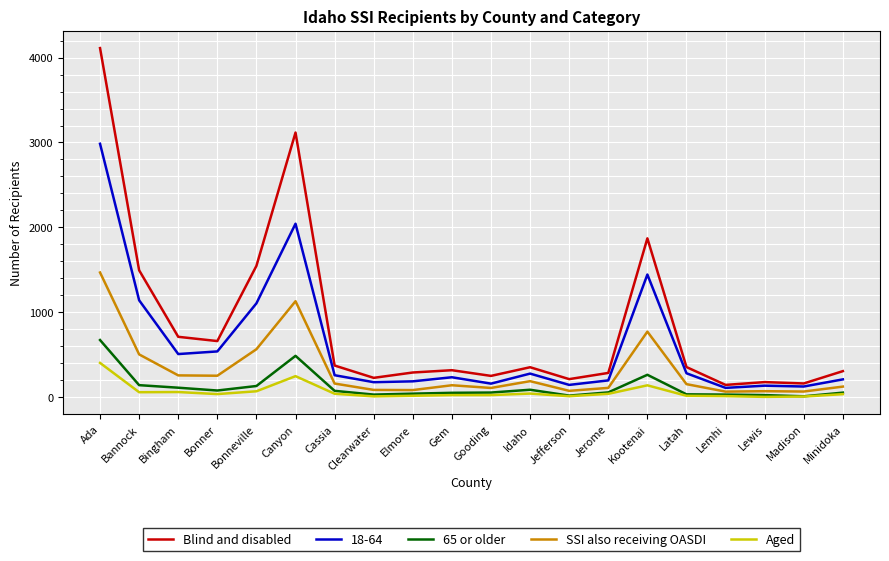

Where is the first local maximum for SSI also receiving OASDI?

Canyon